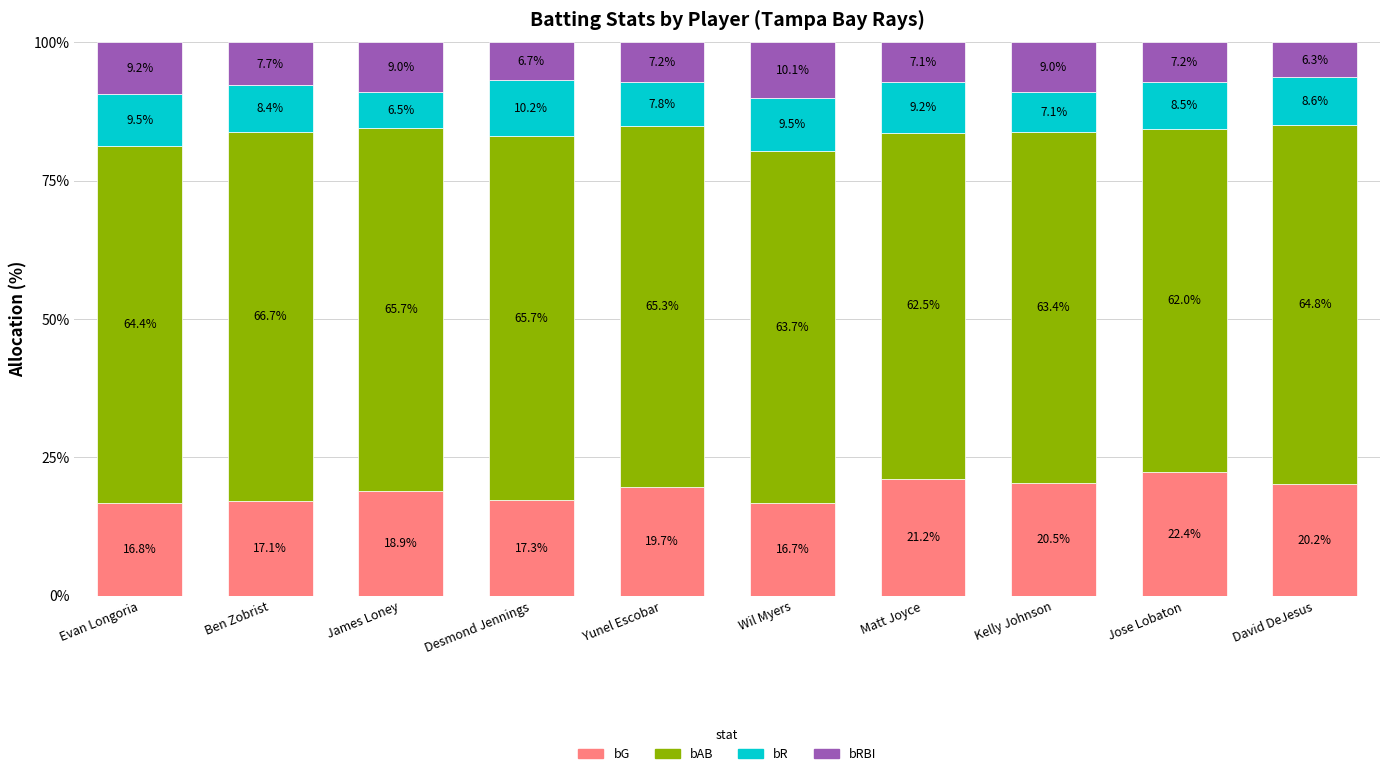

The bG series shows 32.0 at James Loney. True or false?

False